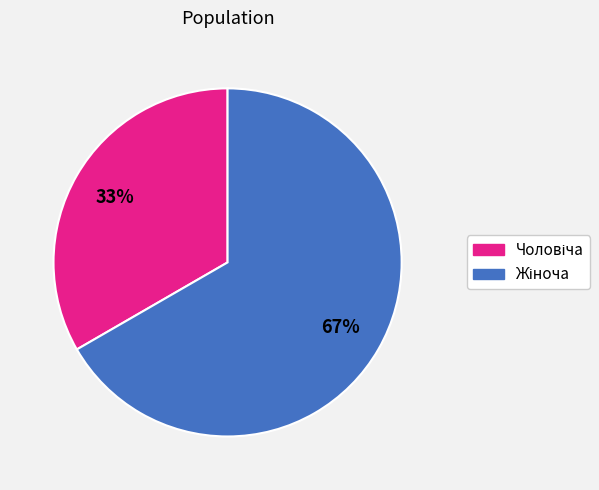

Does any single category account for the majority?

Yes